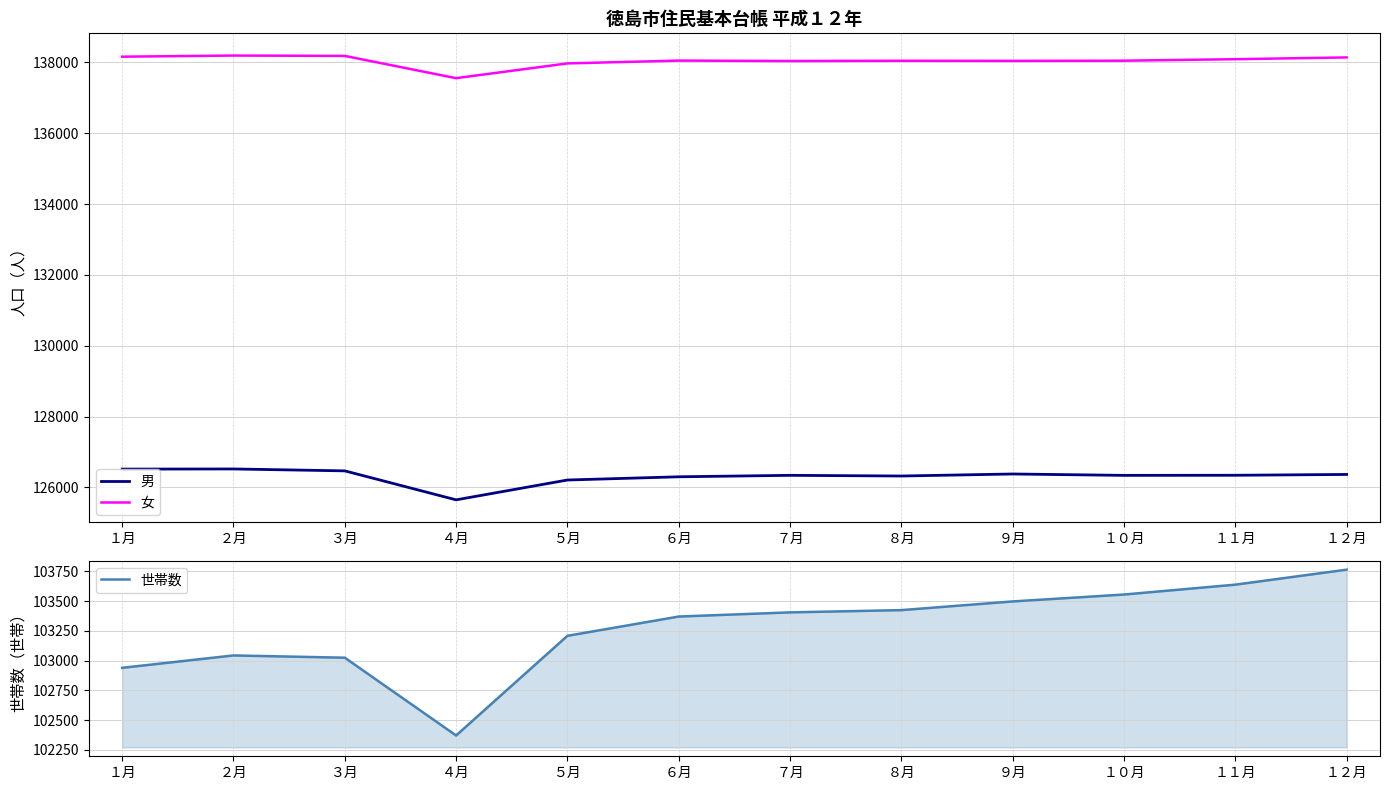

What is the total value across all series at ３月?

367673